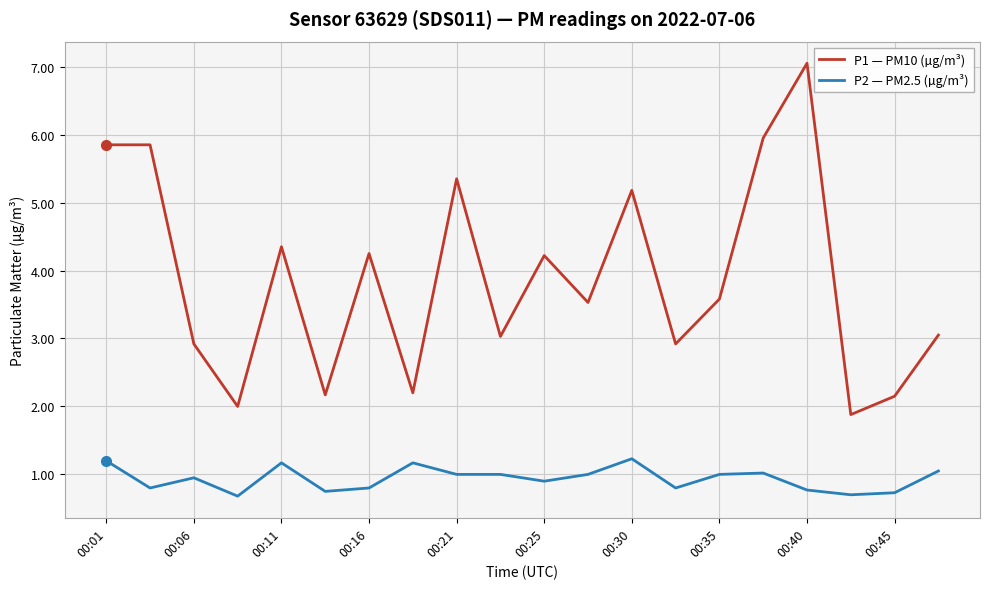

True or false: P1 — PM10 (µg/m³) and P2 — PM2.5 (µg/m³) cross at least once.

False